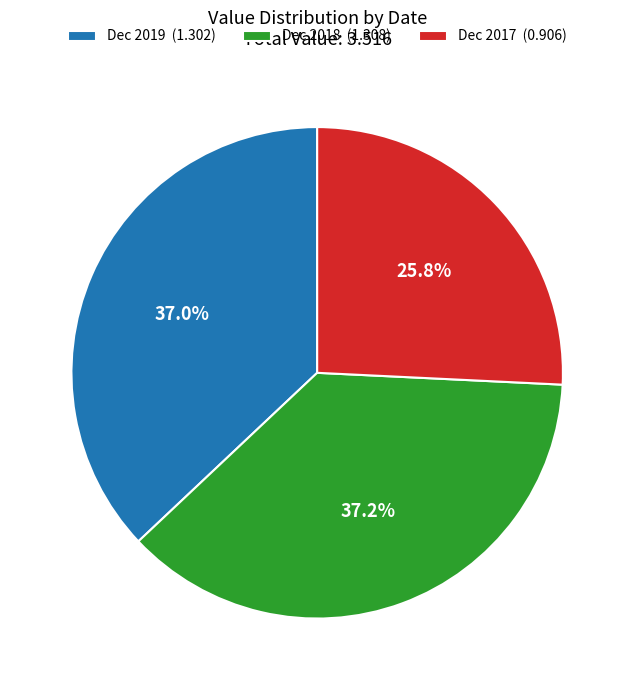

Is it true that Dec 2018 is 43% of the pie?

False